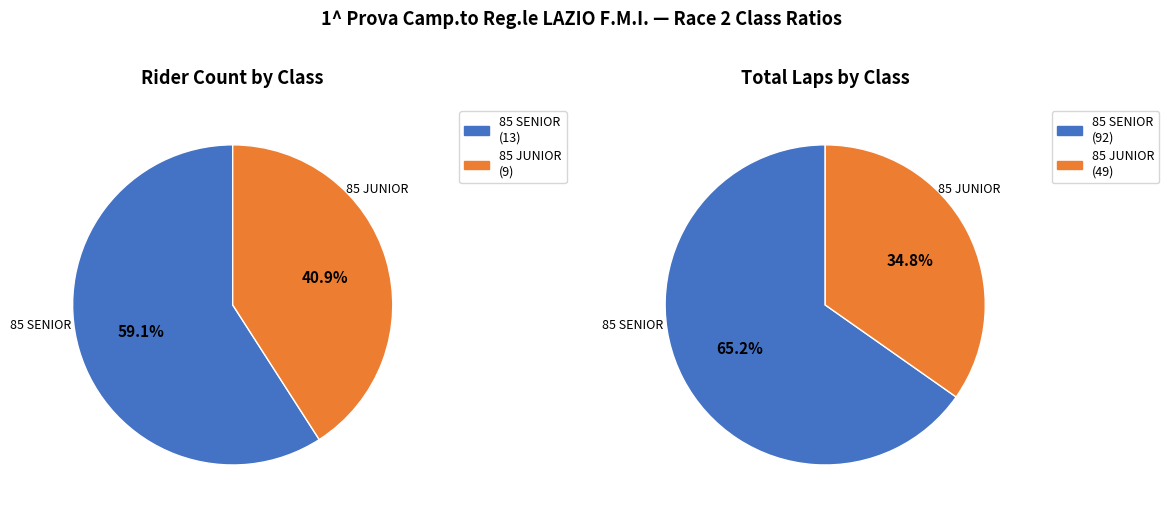

True or false: 85 SENIOR accounts for 59% of the total.

True